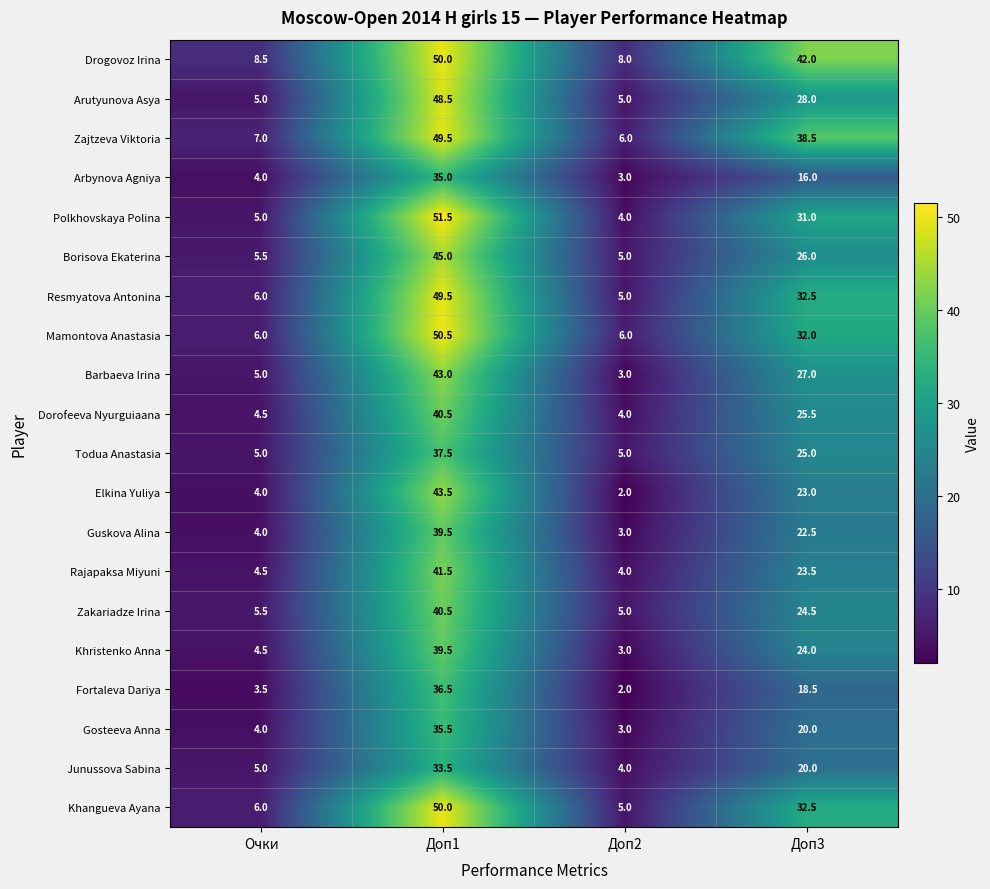

The value of Todua Anastasia at Очки is 7.0. True or false?

False